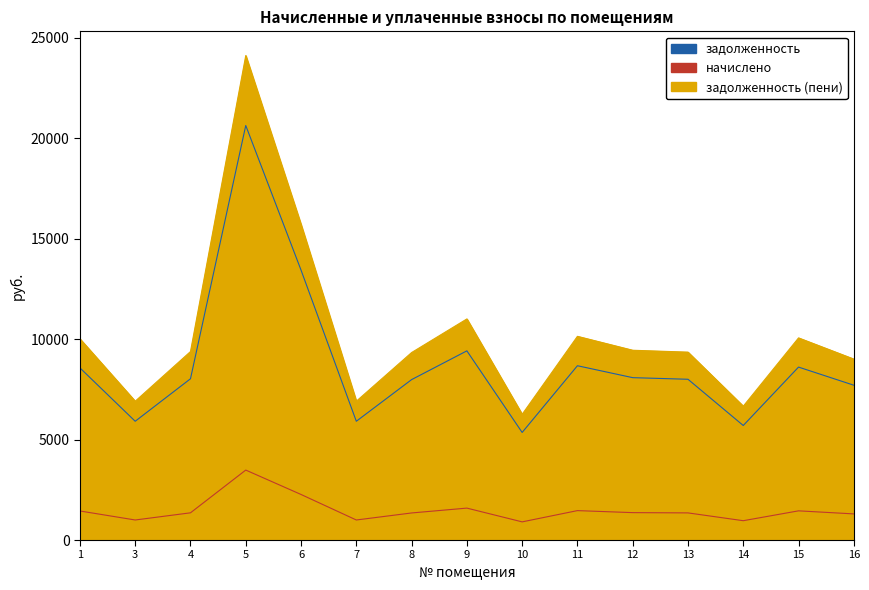

Rank the categories by задолженность (пени) value from highest to lowest.

5, 6, 9, 11, 15, 1, 12, 4, 13, 8, 16, 3, 7, 14, 10